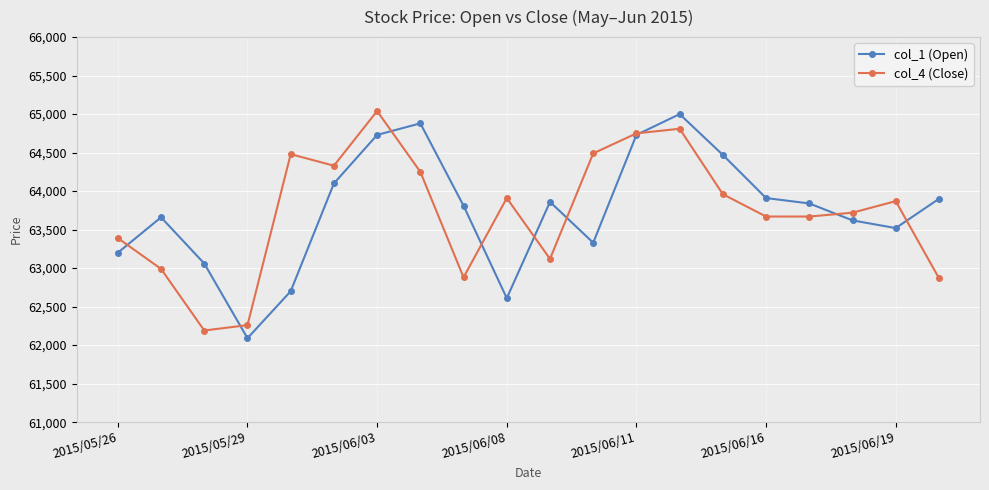

What is the value of the col_4 (Close) point at the 6th from the left?

64330